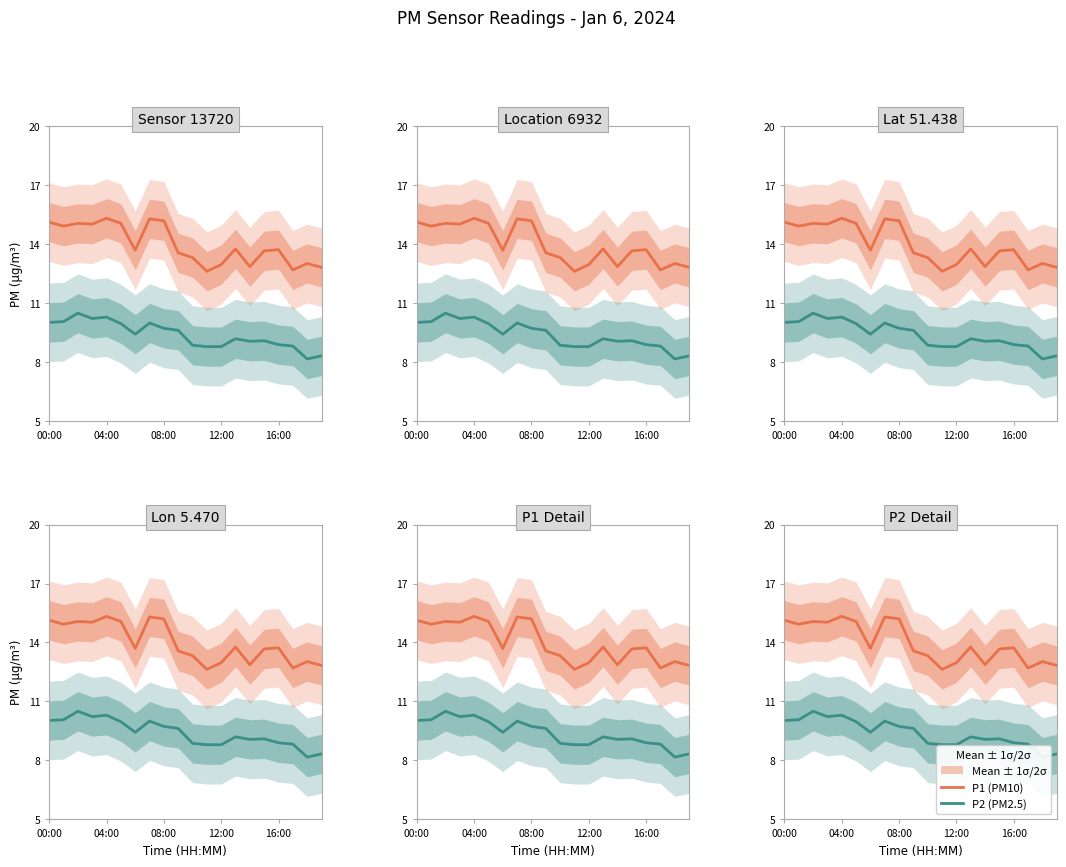

What is the total value across all series at 17?

21.5